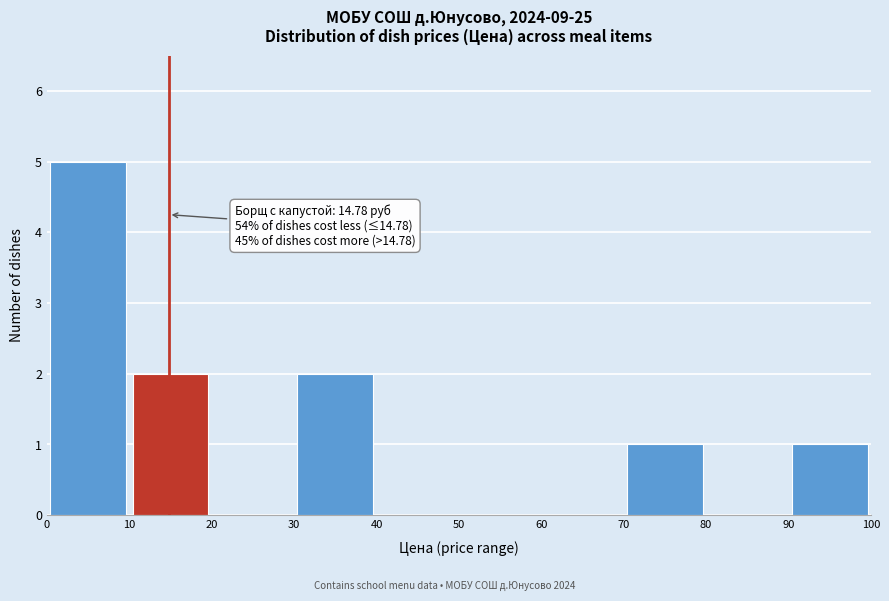

Which range on the x-axis has the tallest bar?

0 to 10